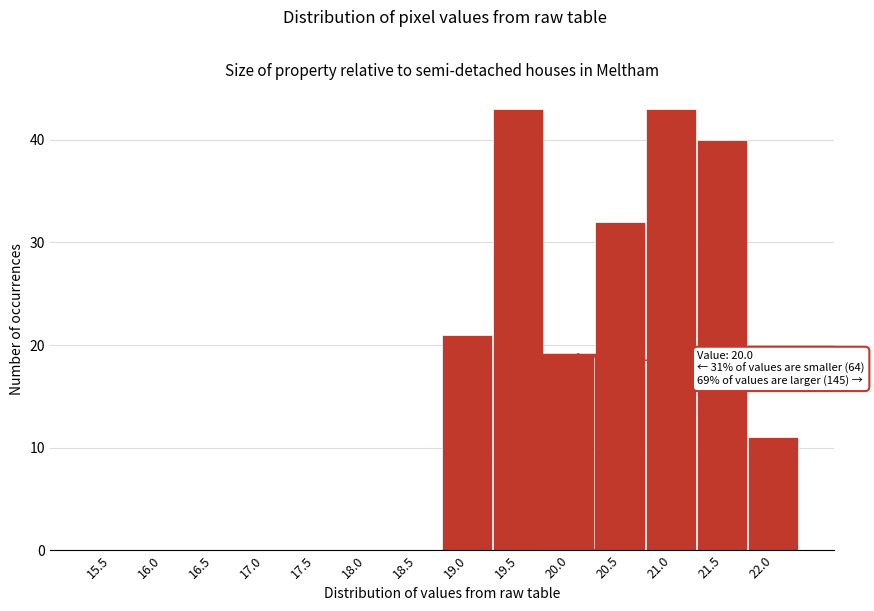

Reading left to right, transcribe all the data shown in this chart.

15.5=0	16.0=0	16.5=0	17.0=0	17.5=0	18.0=0	18.5=0	19.0=21	19.5=43	20.0=19	20.5=32	21.0=43	21.5=40	22.0=11